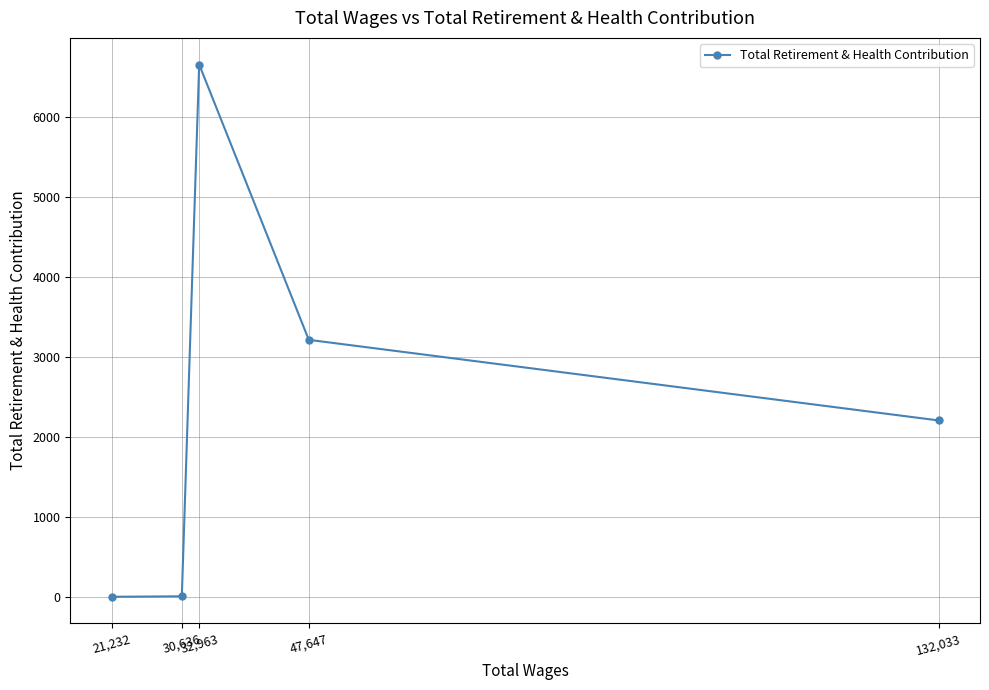

Which category has the lowest value across all series?

21,232